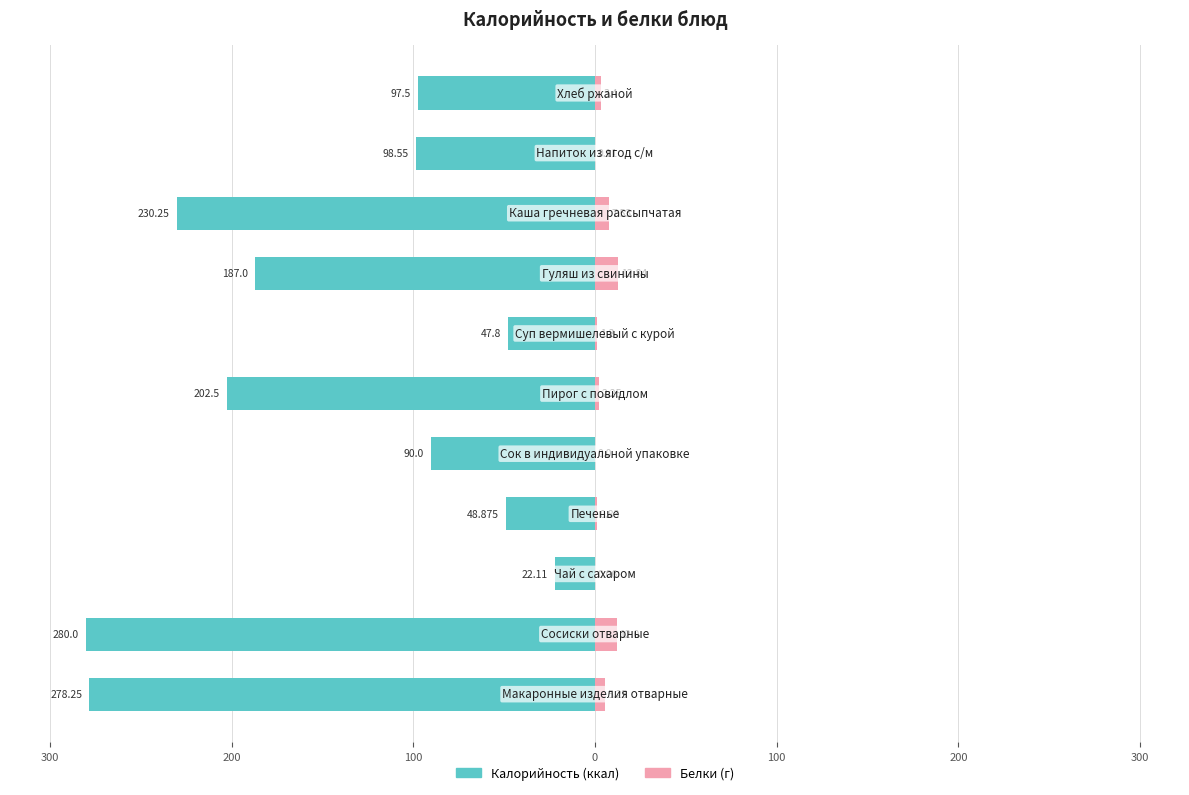

How many groups of bars are there?

11